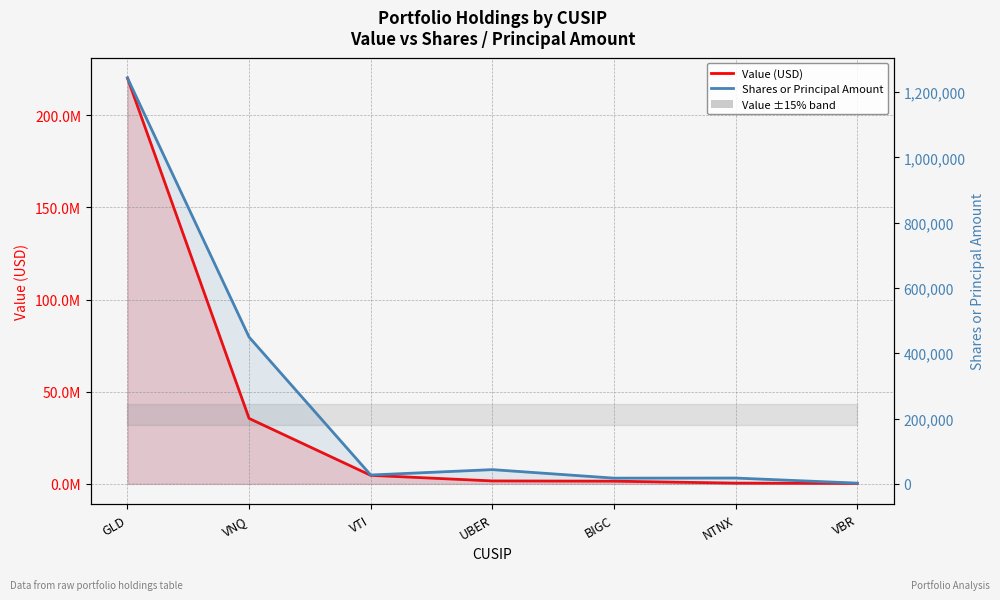

Reading left to right, what are all the values shown in this chart?

Value (USD): 220205000	35496000	4618000	1590000	1458000	395000	247000
Shares or Principal Amount: 1243254	449539	27117	43572	17500	17793	2233